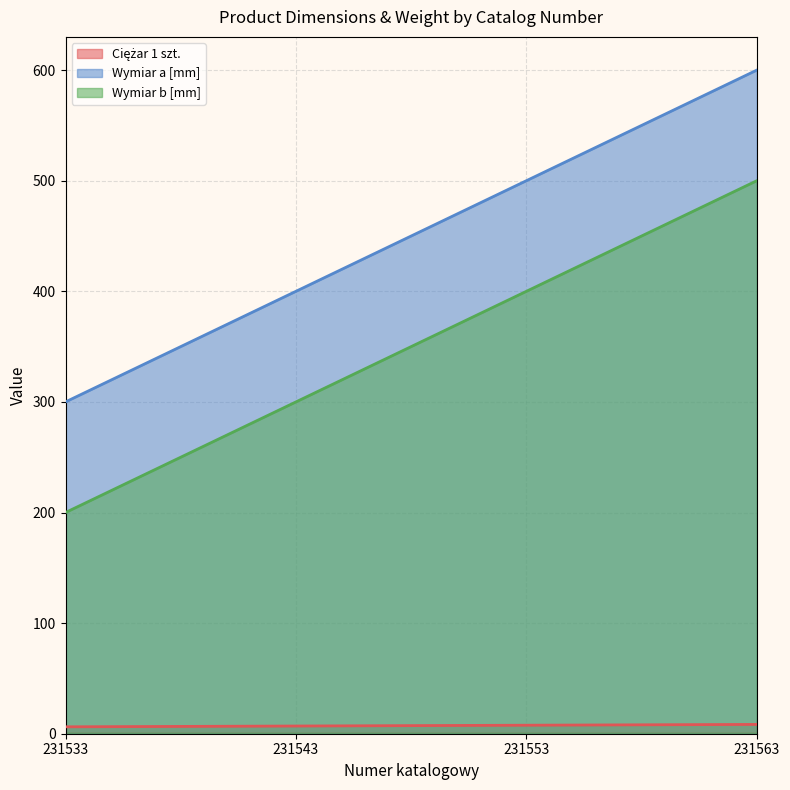

How many Ciężar 1 szt. values are between 6 and 8?

3